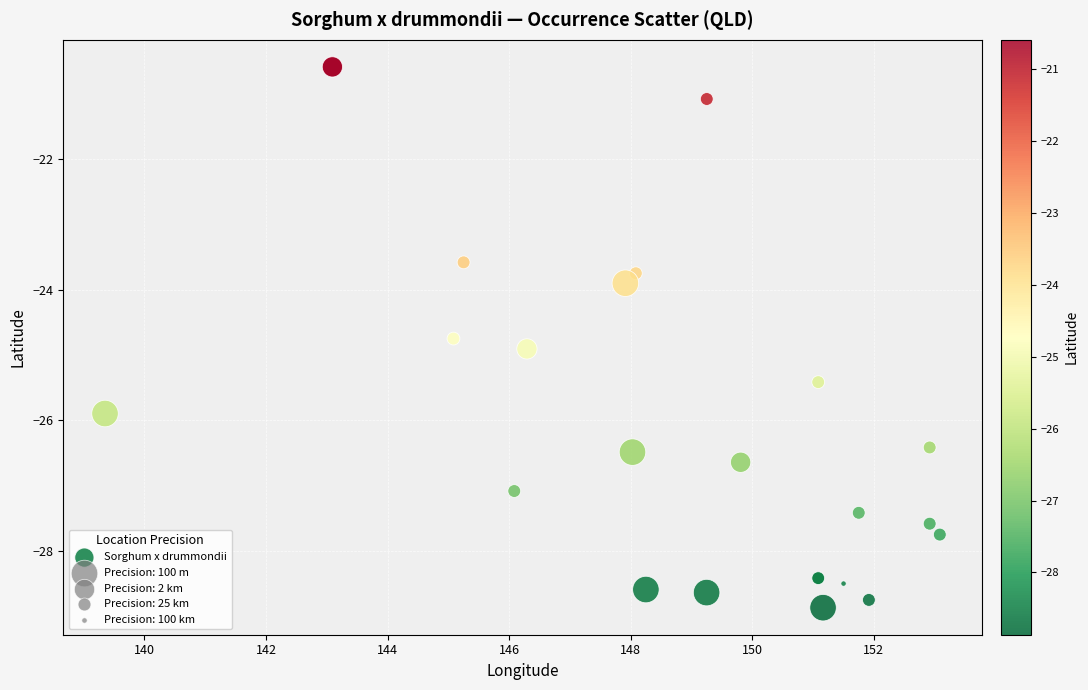

What Y value in the scatter plot is closest to -24?

-23.9